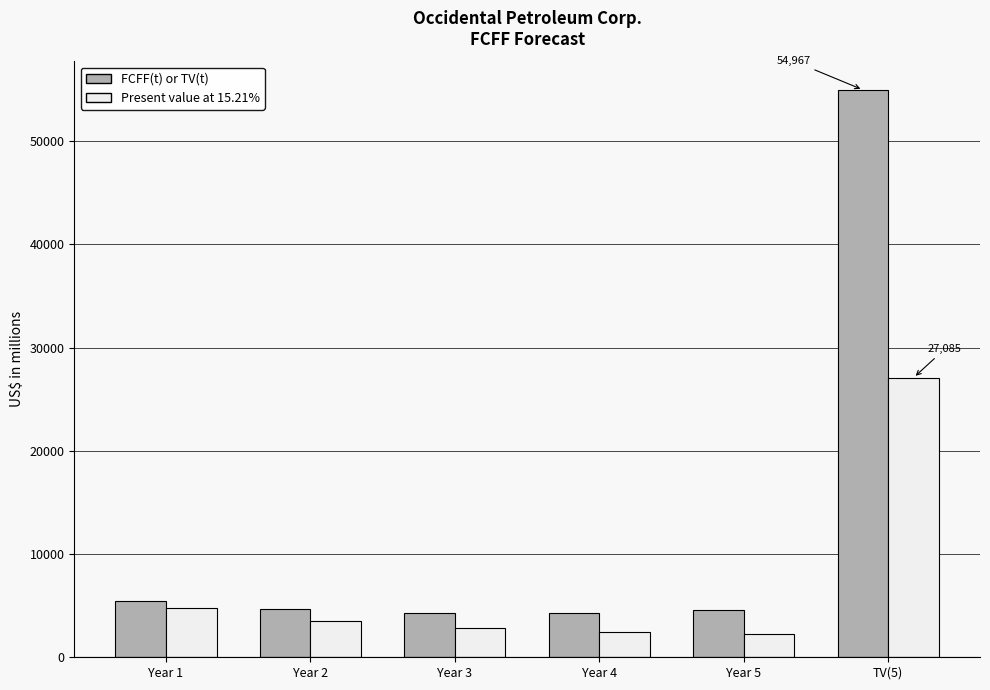

Rank the series by their maximum value, from highest to lowest.

FCFF(t) or TV(t), Present value at 15.21%